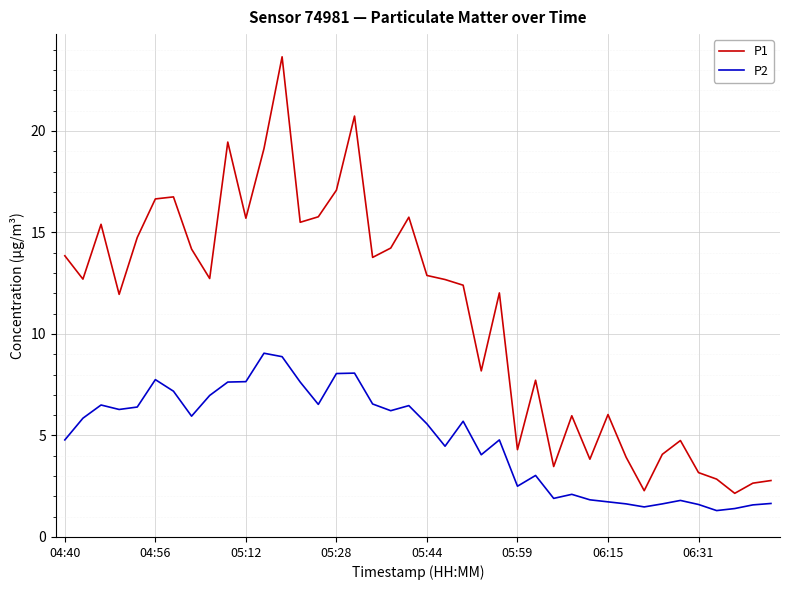

What is the difference between the maximum and minimum values in the P1 series?

21.5